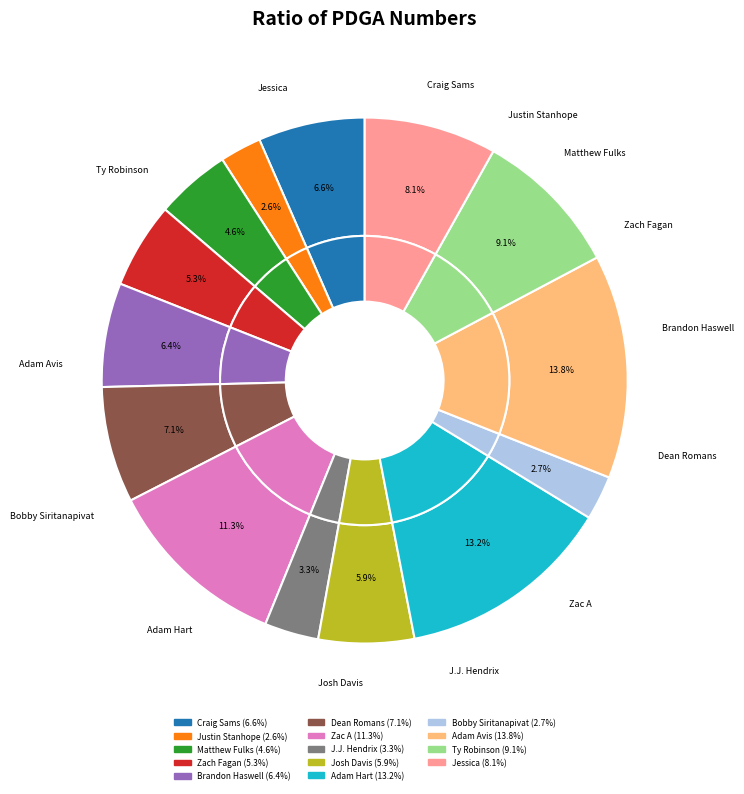

Rank the categories by value from highest to lowest.

Adam Avis, Adam Hart, Zac A, Ty Robinson, Jessica, Dean Romans, Craig Sams, Brandon Haswell, Josh Davis, Zach Fagan, Matthew Fulks, J.J. Hendrix, Bobby Siritanapivat, Justin Stanhope